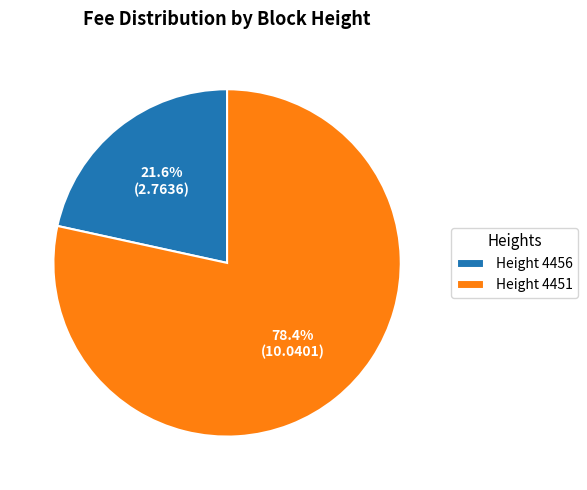

Does Height 4456 account for over 50% of the chart?

No